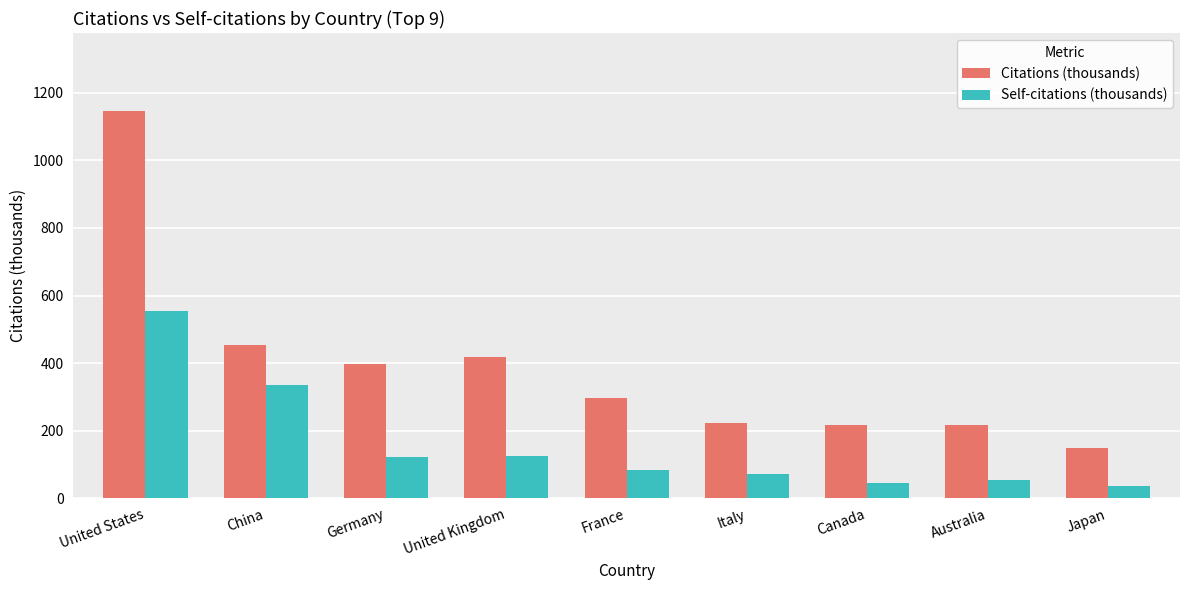

At which label is Citations (thousands) closest to 647?

China